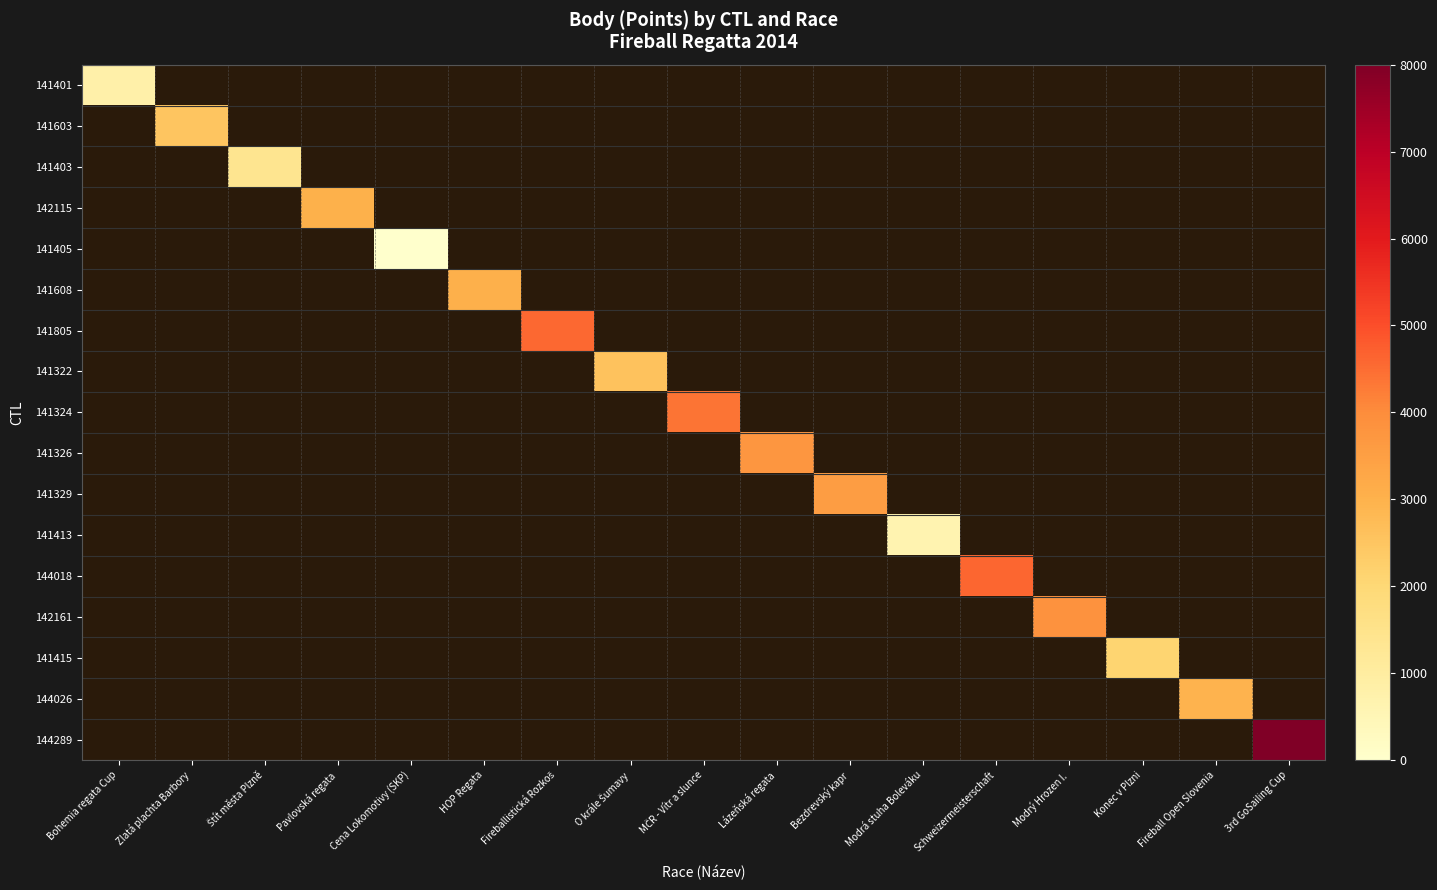

Which series has the largest range (max minus min)?

141401